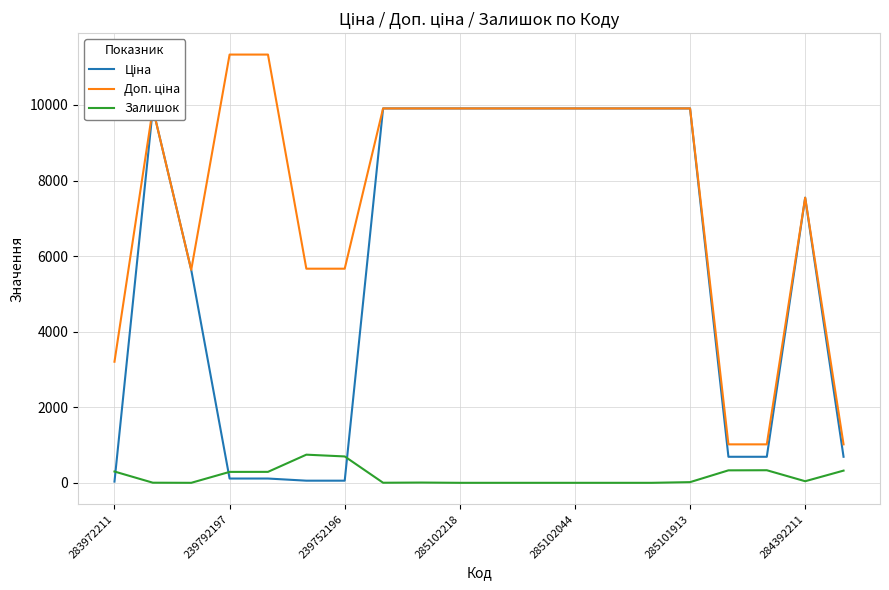

Between 17 and 15, which is larger?

15